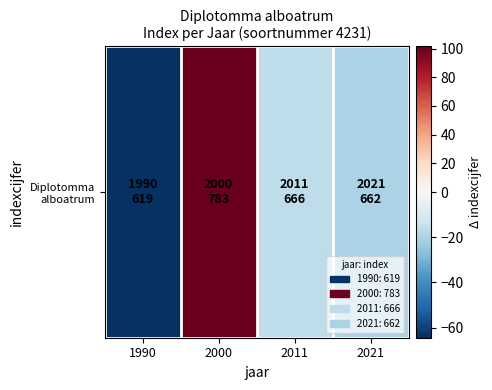

Count the number of data series in this chart.

1